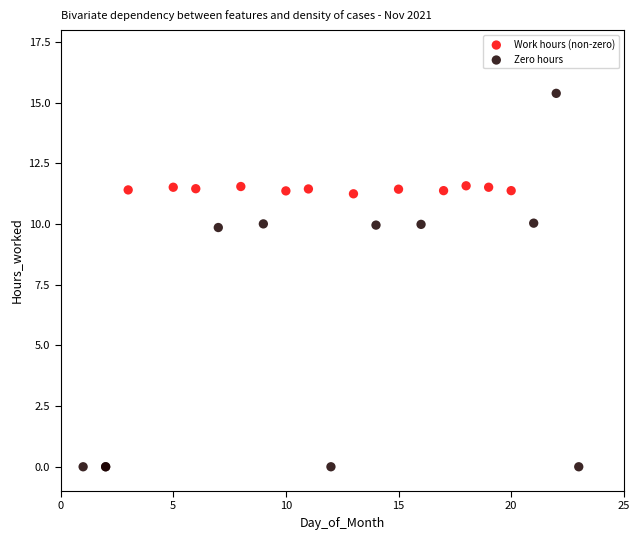

Which series reaches the minimum Y coordinate?

Zero hours